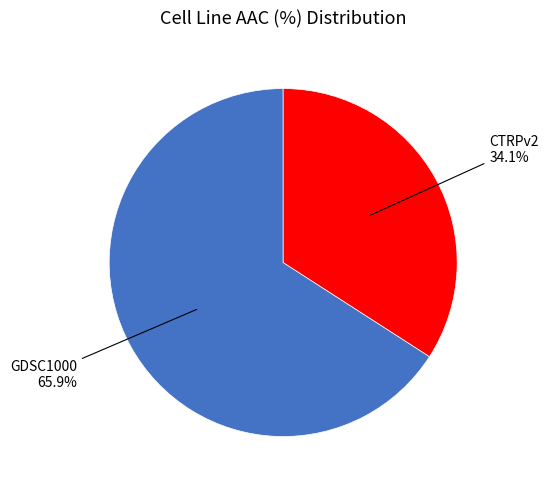

Count the number of slices in the pie.

2